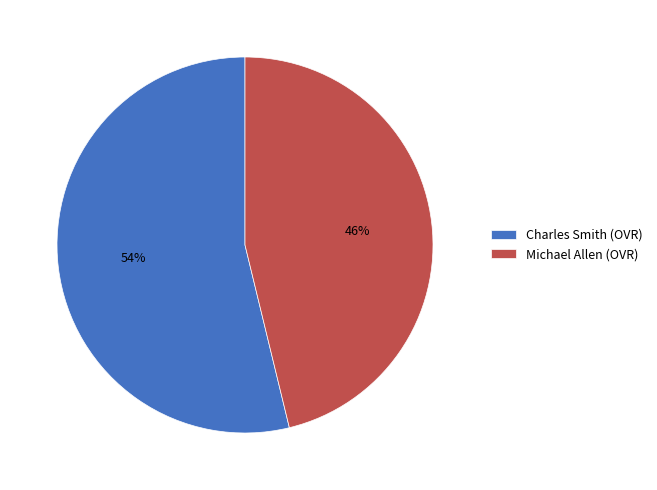

Count the number of slices in the pie.

2